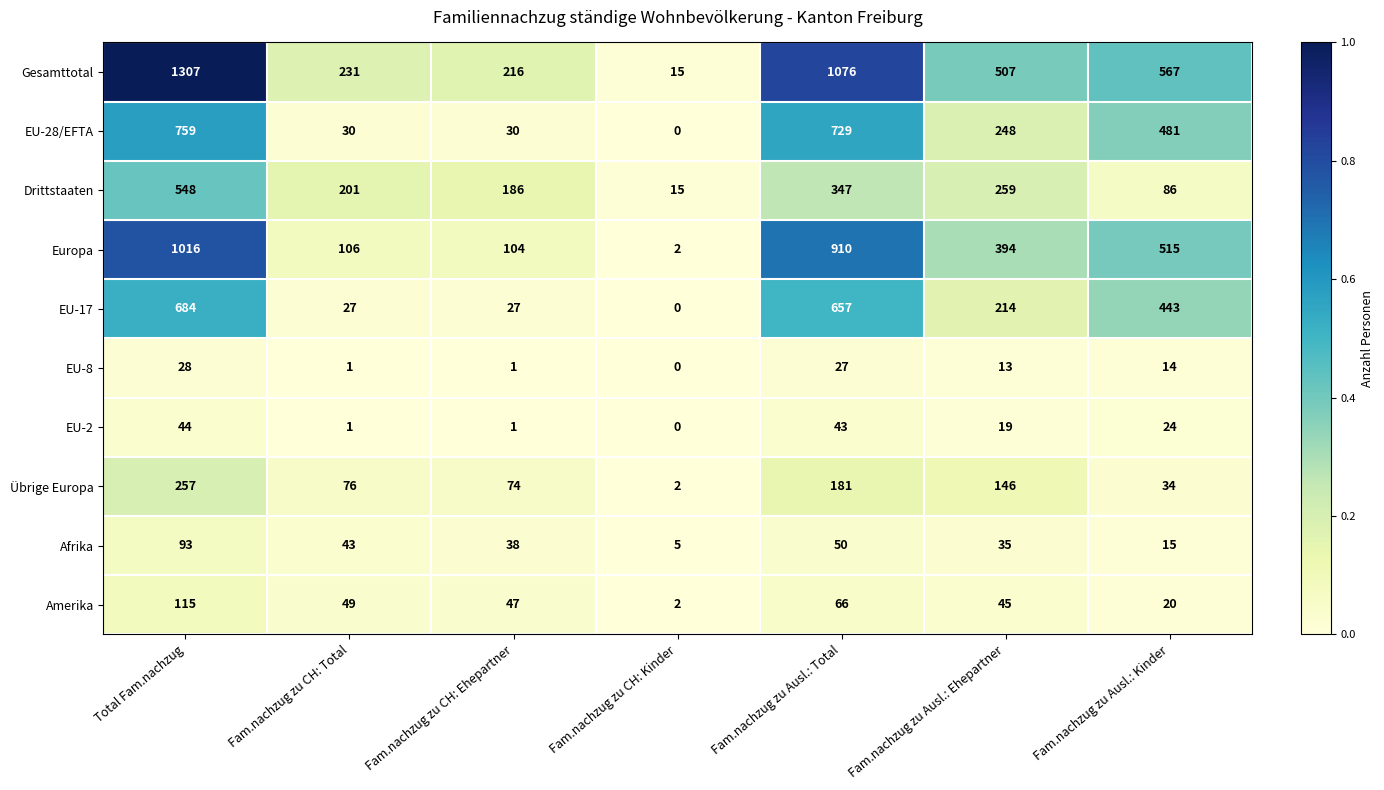

What is the spread (max minus min) of values at Fam.nachzug zu Ausl.: Total?

1049